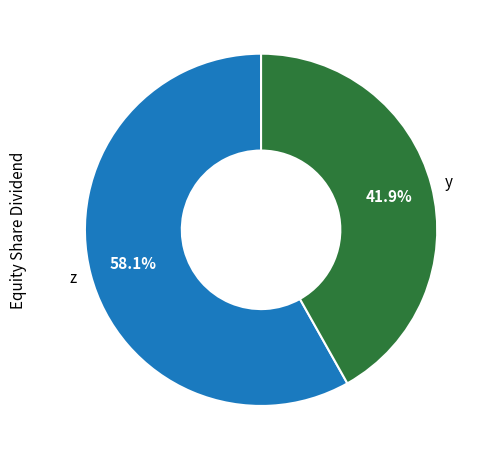

Which slice represents more than half of the pie?

z